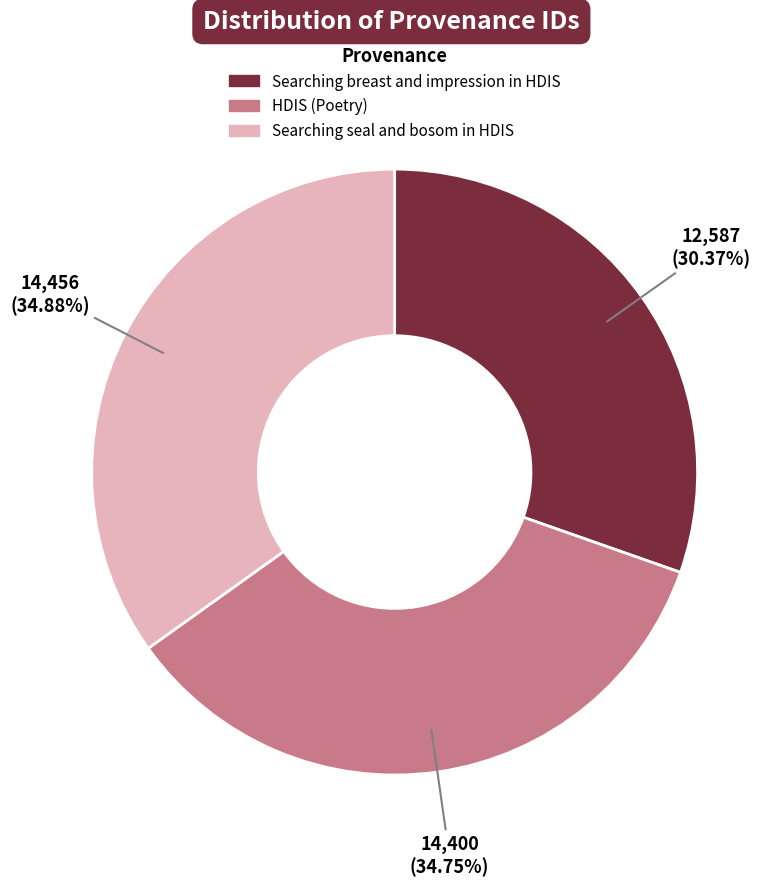

Combined, do Searching breast and impression in HDIS and HDIS (Poetry) account for over 50%?

Yes